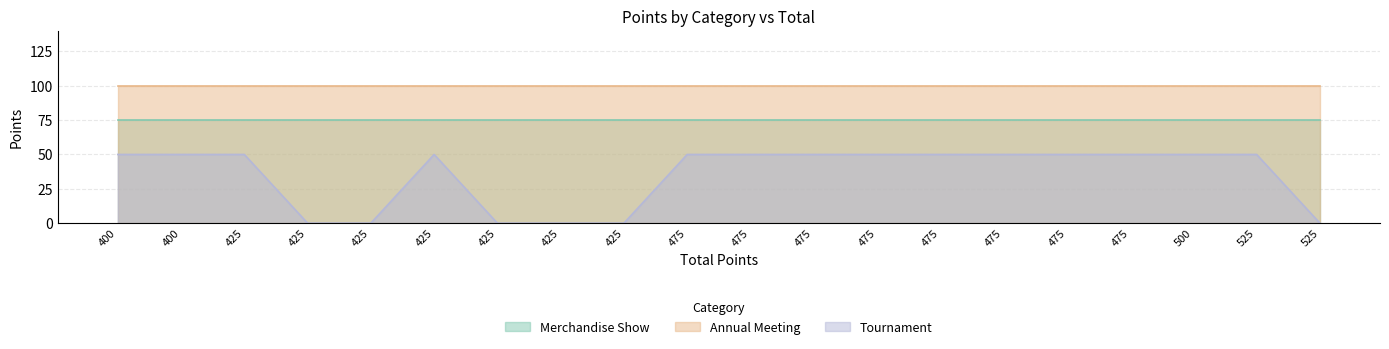

What is the sum of all Merchandise Show values?

1500